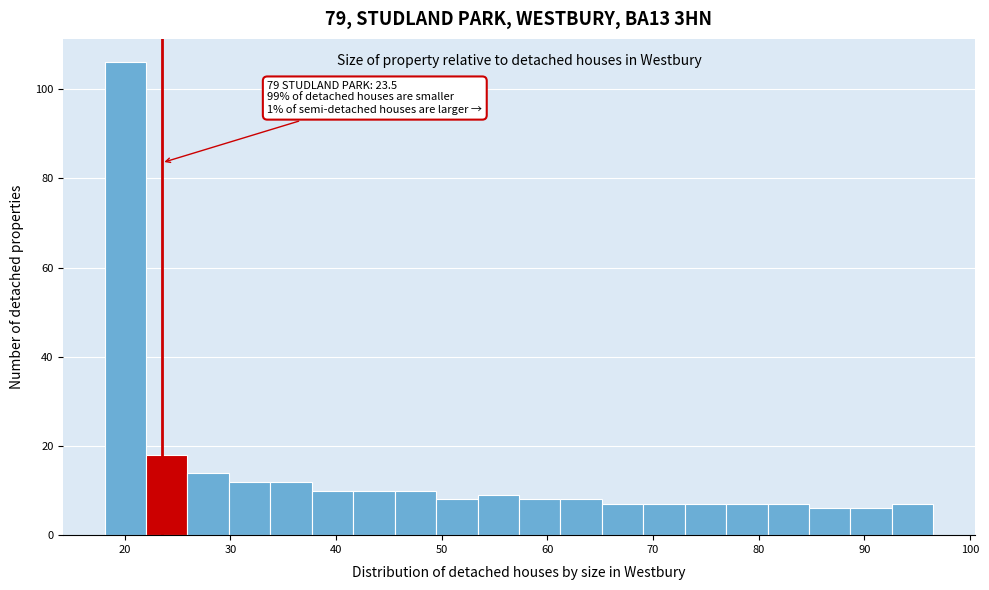

Around what value on the x-axis is the tallest bar? Give the approximate position of its centre, as read against the axis.

20